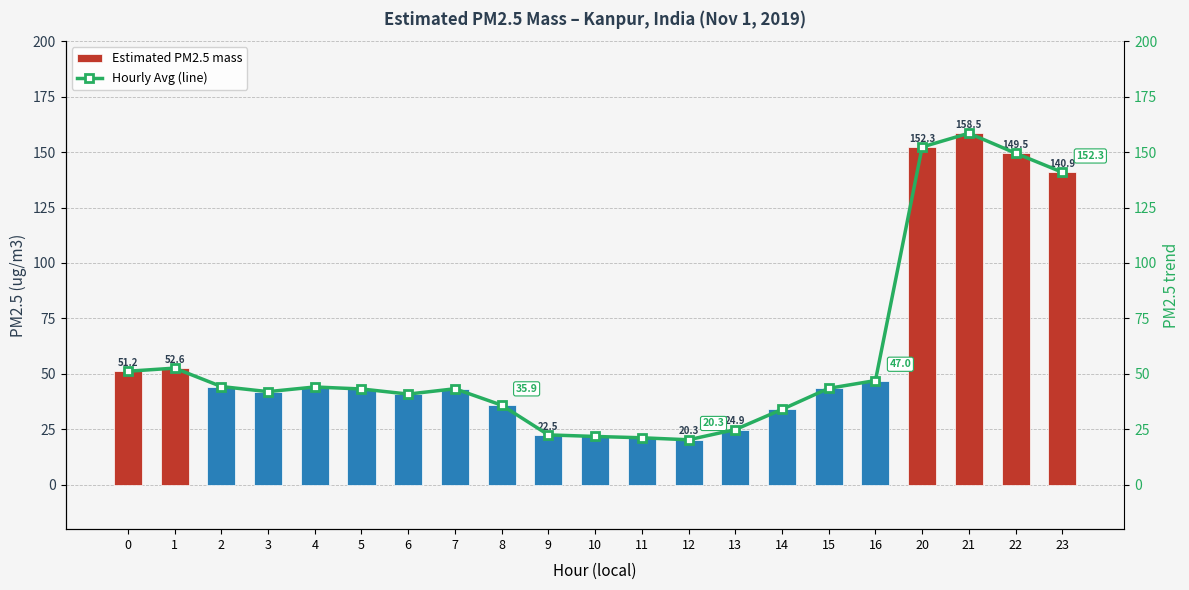

Are the bars horizontal?

No